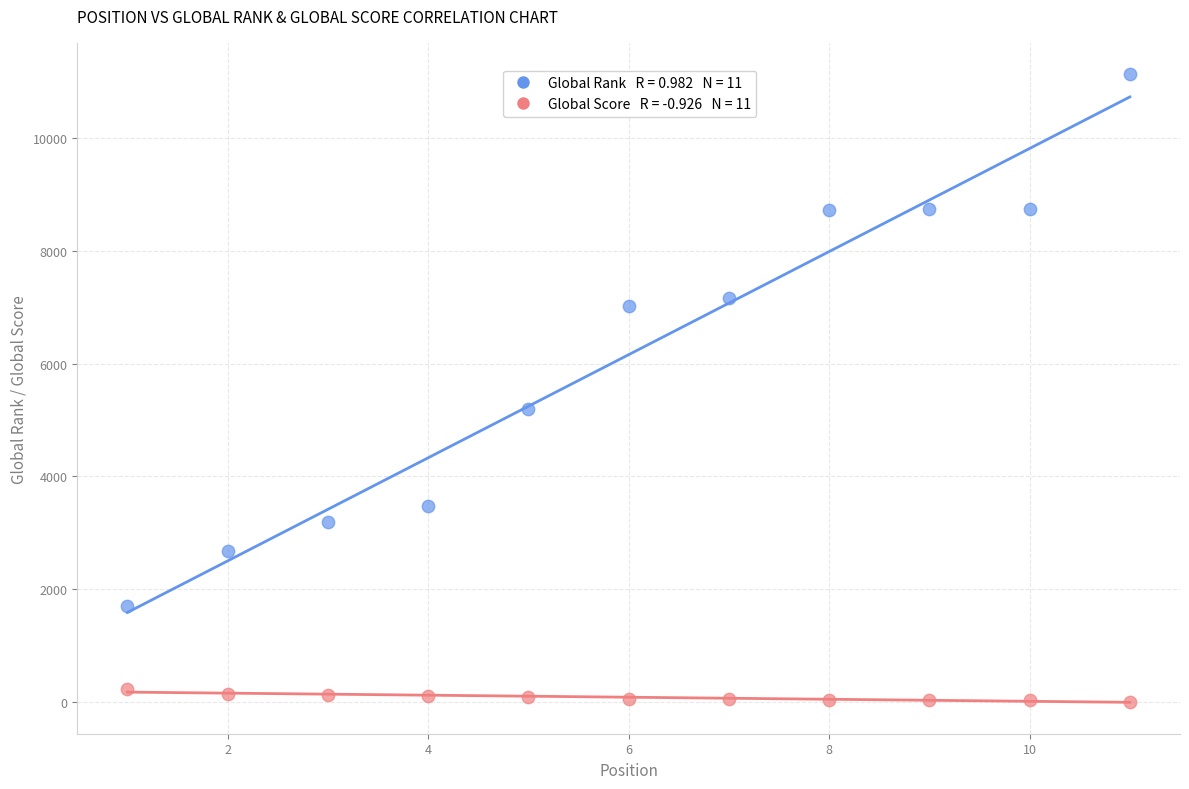

Across all series, what Y value is closest to 5569?

5191